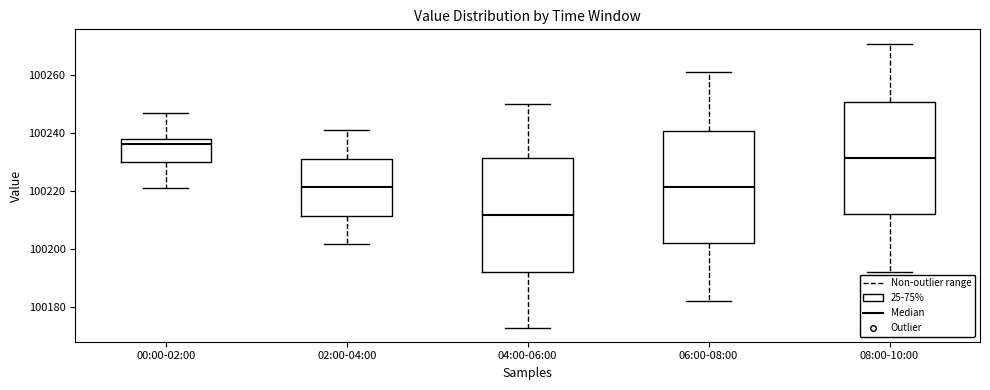

Which box has the lowest median line?

04:00-06:00